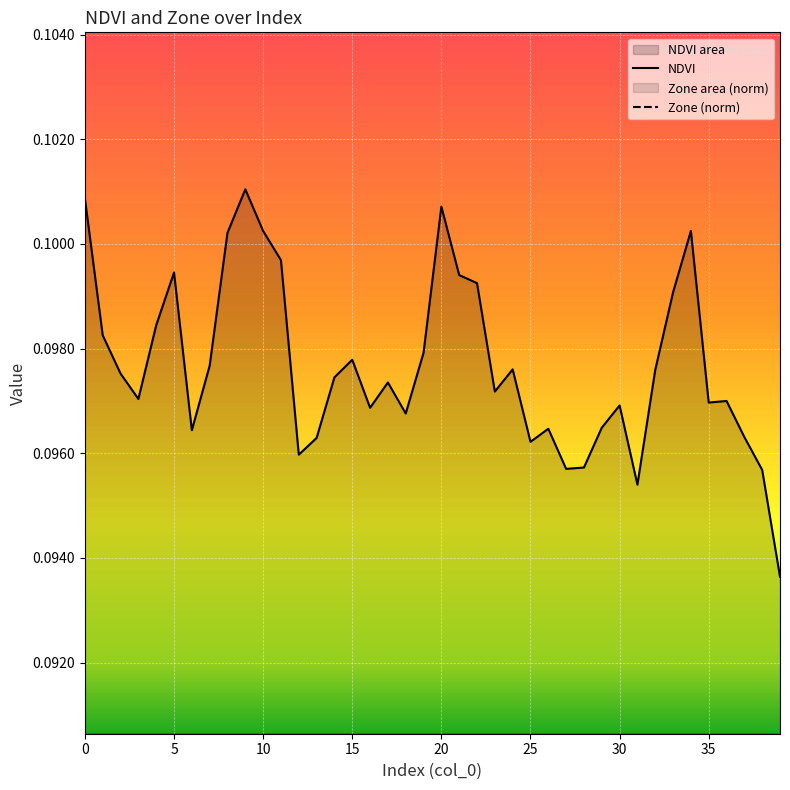

True or false: NDVI and Zone intersect in this chart.

False